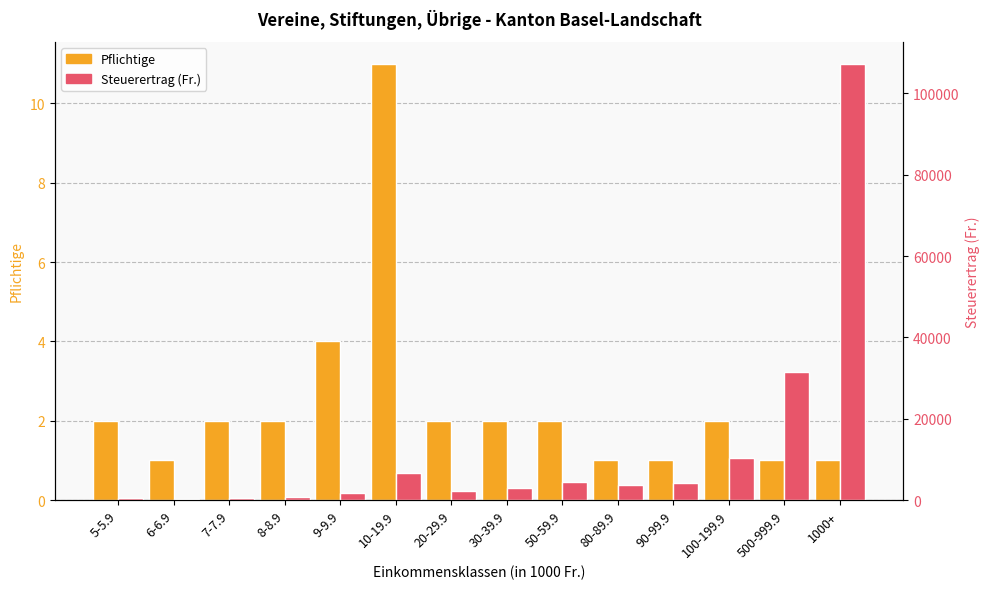

What is the difference between the highest and lowest values at 20-29.9?

2118